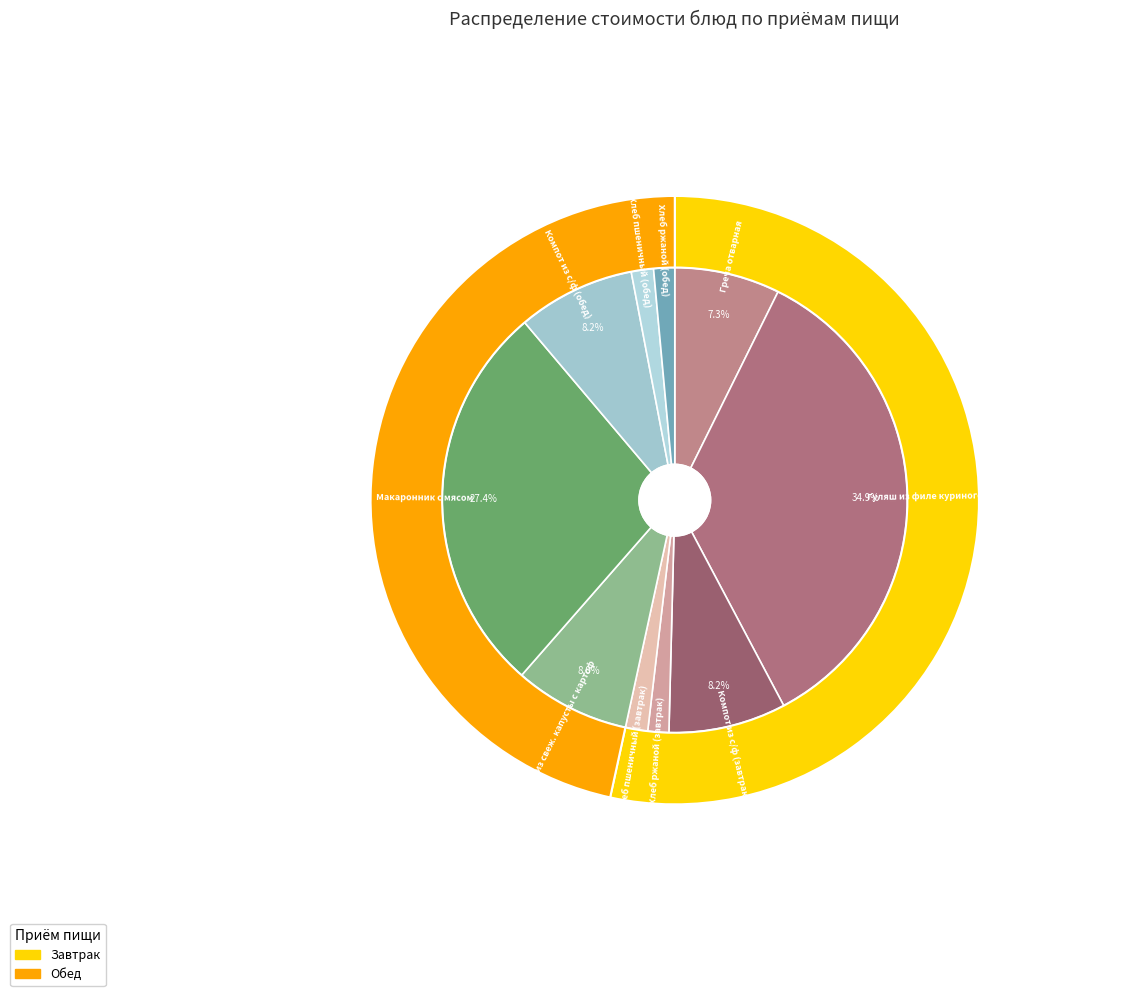

Is there a majority slice in this chart?

No